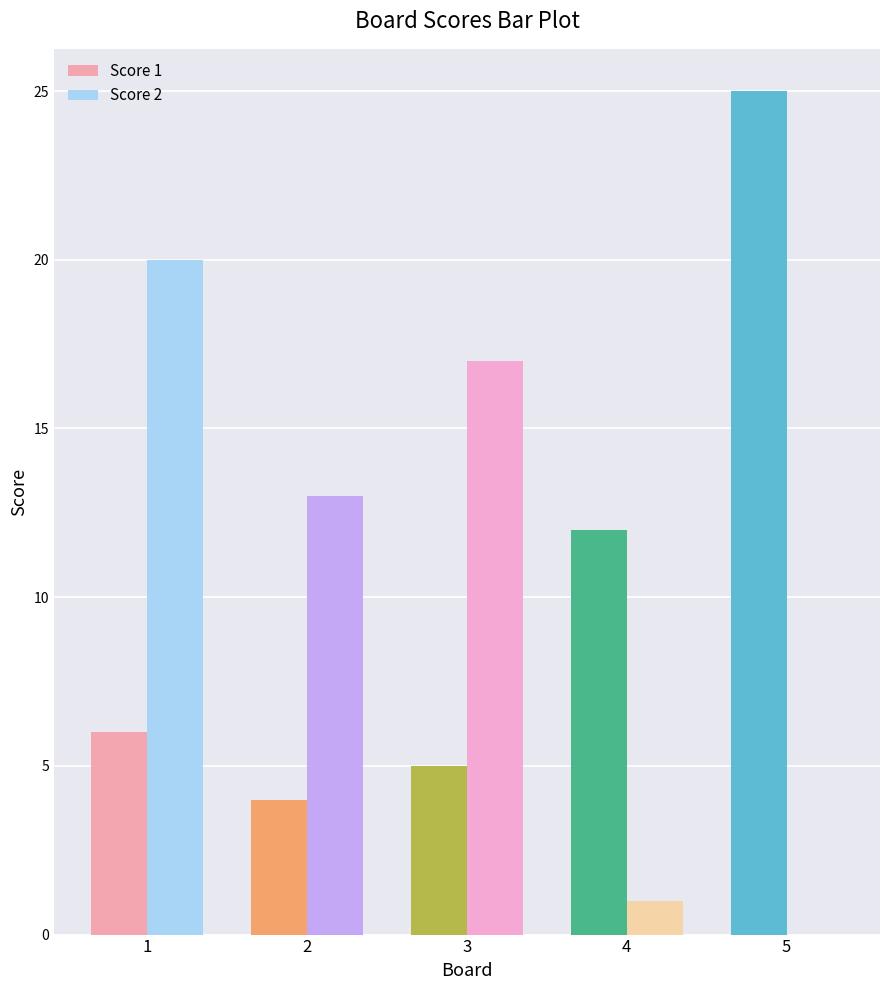

What is the sum of all Score 2 values?

51